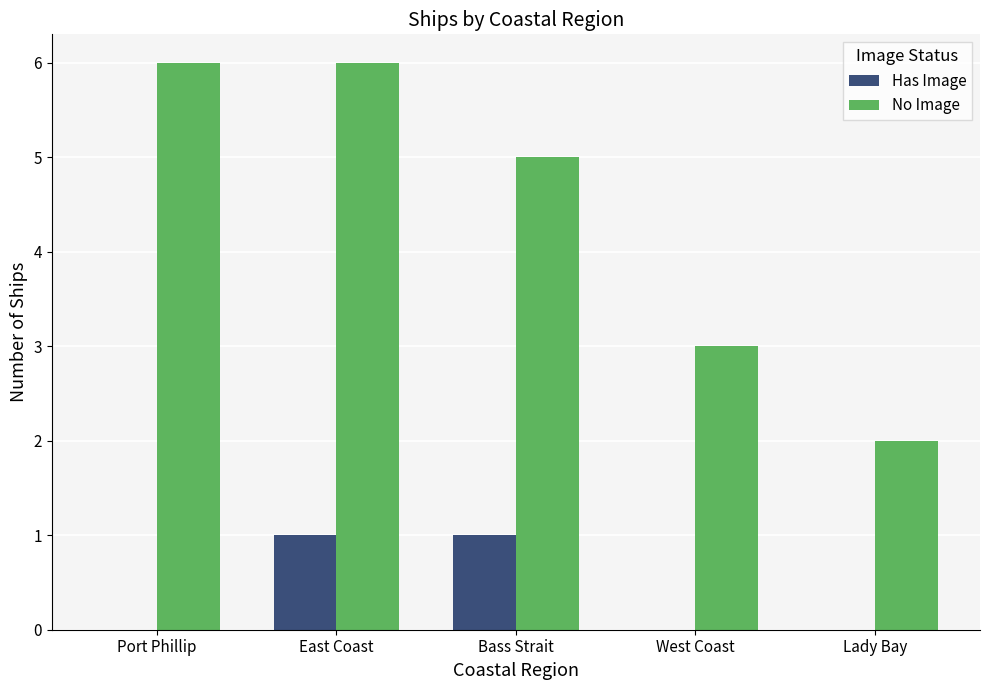

True or false: No Image has a value of 5 at Bass Strait.

True